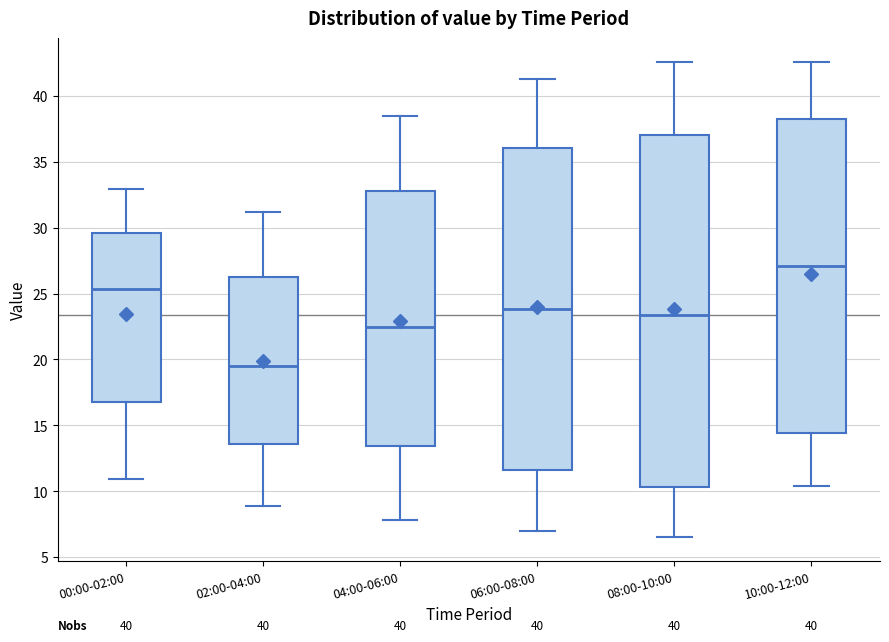

Reading left to right, transcribe this box plot: for each box, give where its median line is, the range the box spans, and where its two whiskers end, as read against the y-axis. The values are not printed on the chart, so give them approximately, as read against the axis.

00:00-02:00: median 25.5, box 17.0 to 29.5, whiskers 11.0 to 33.0
02:00-04:00: median 19.5, box 13.5 to 26.5, whiskers 9.0 to 31.0
04:00-06:00: median 22.5, box 13.5 to 33.0, whiskers 8.0 to 38.5
06:00-08:00: median 24.0, box 11.5 to 36.0, whiskers 7.0 to 41.5
08:00-10:00: median 23.5, box 10.5 to 37.0, whiskers 6.5 to 42.5
10:00-12:00: median 27.0, box 14.5 to 38.5, whiskers 10.5 to 42.5